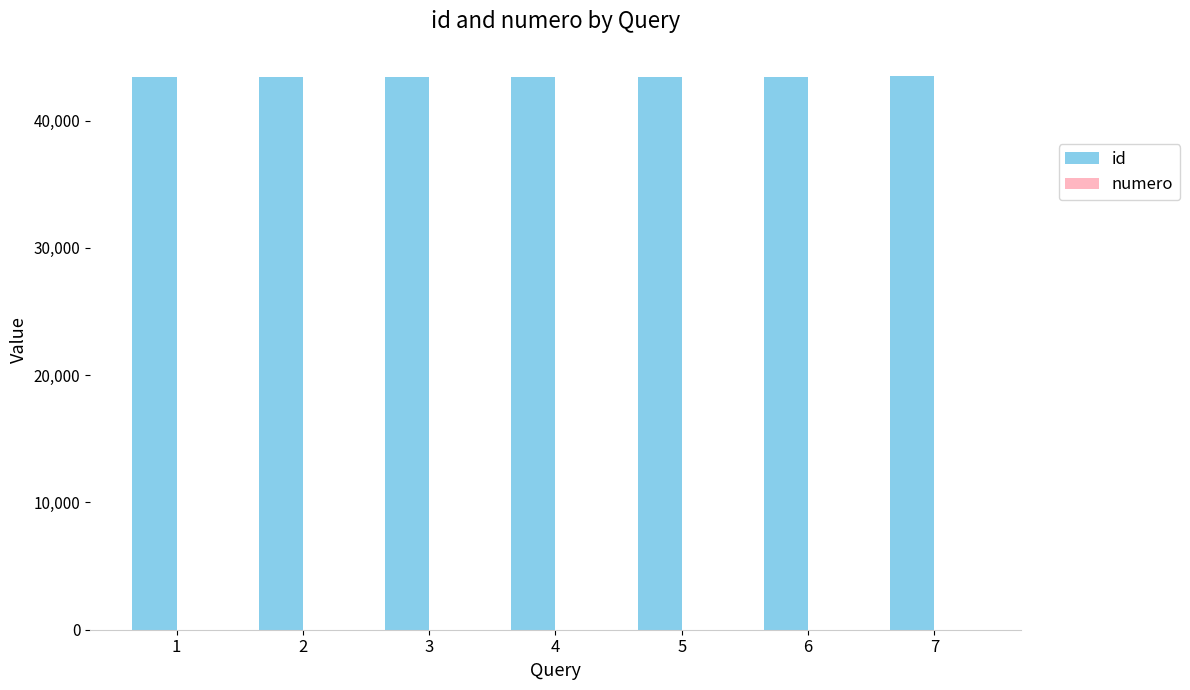

What is the sum of all id values?

304300